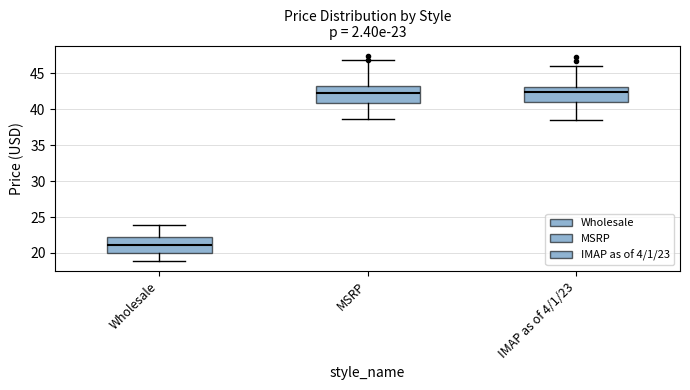

Which box's median line is the lowest?

Wholesale